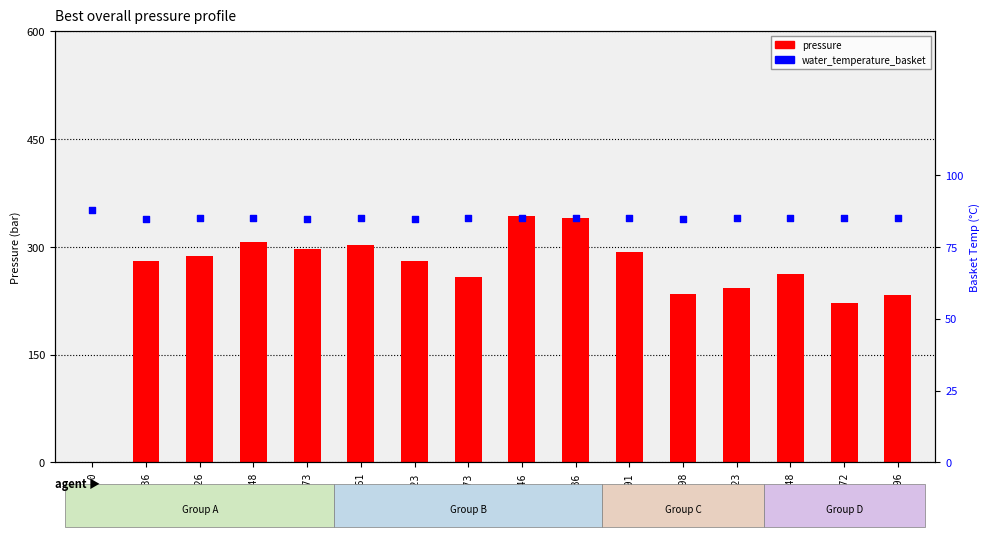

Which series contains the highest Y value?

pressure